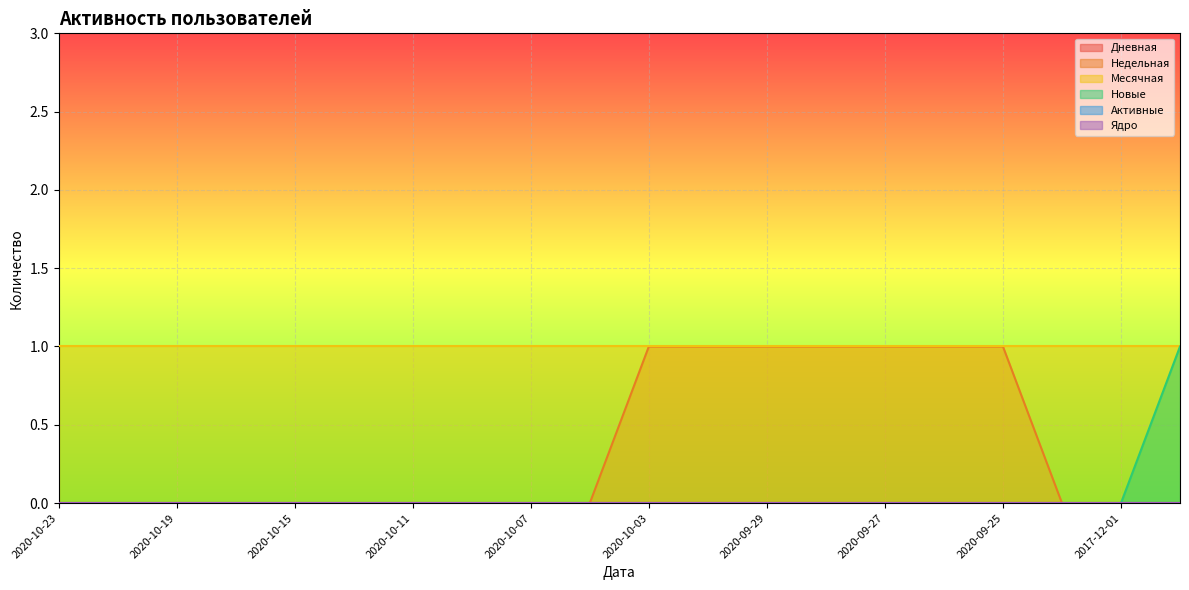

True or false: Месячная and Новые intersect in this chart.

False